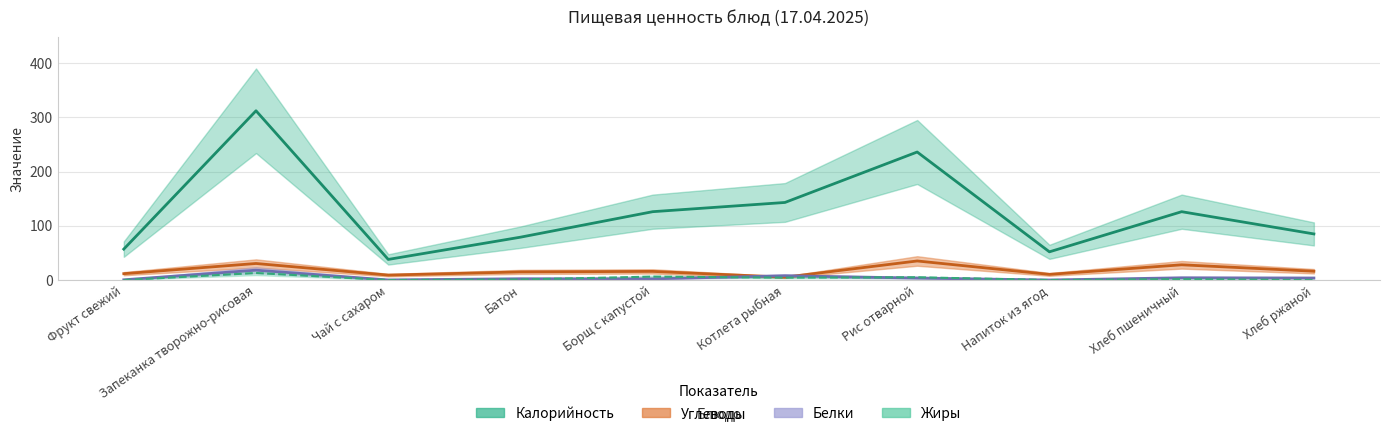

Rank the categories by Жиры value from highest to lowest.

Запеканка творожно-рисовая, Борщ с капустой, Рис отварной, Котлета рыбная, Хлеб пшеничный, Батон, Напиток из ягод, Чай с сахаром, Фрукт свежий, Хлеб ржаной